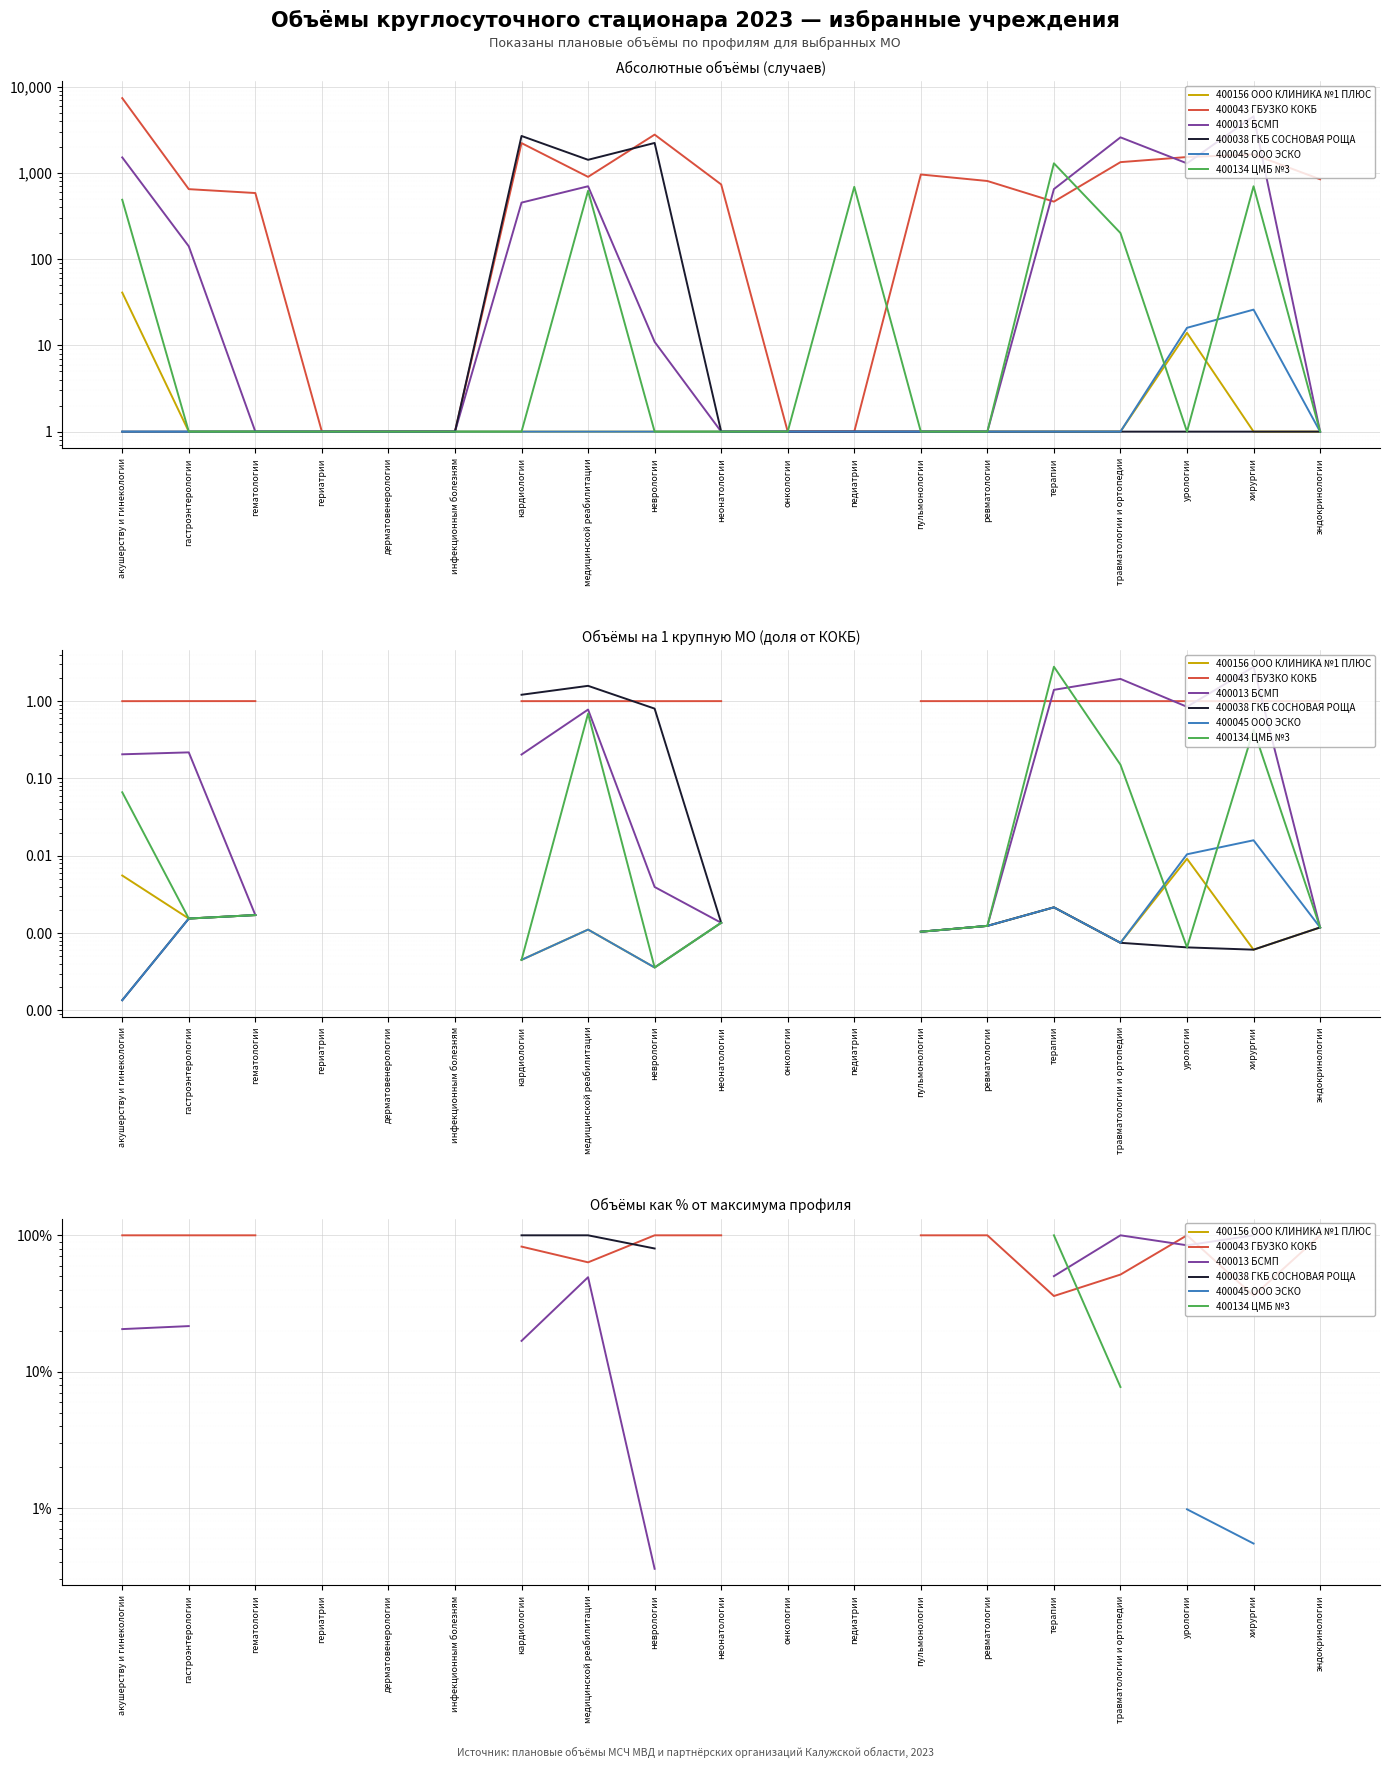

How many categories are shown in the chart?

19